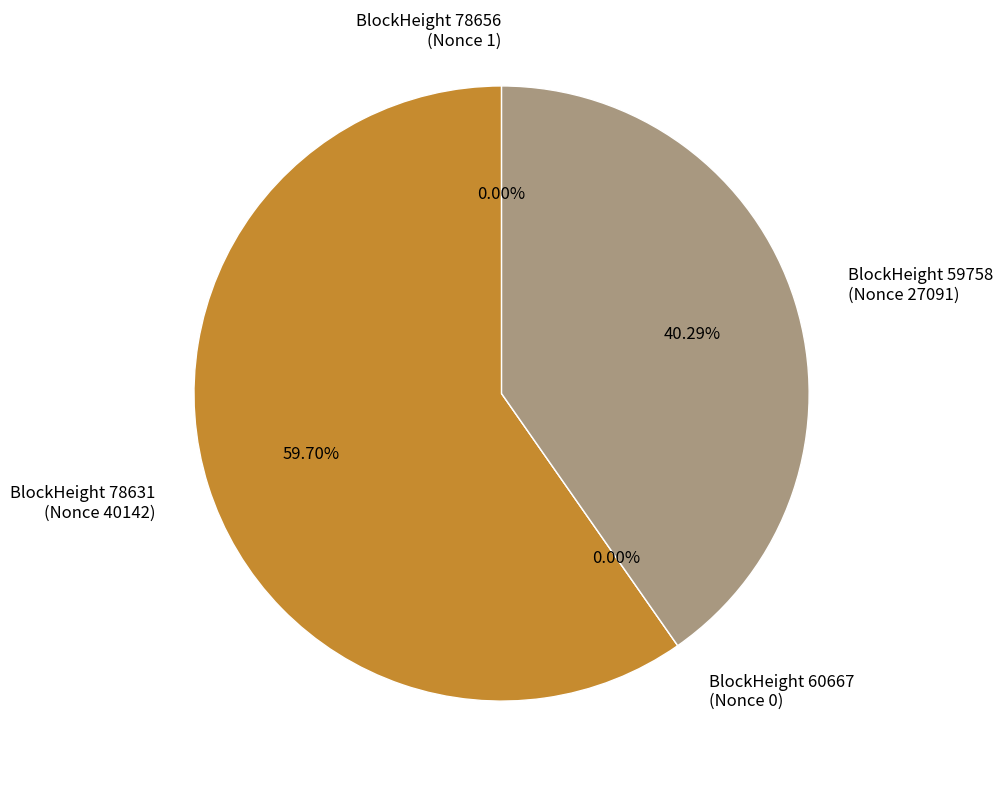

True or false: 78656 accounts for 0% of the total.

True